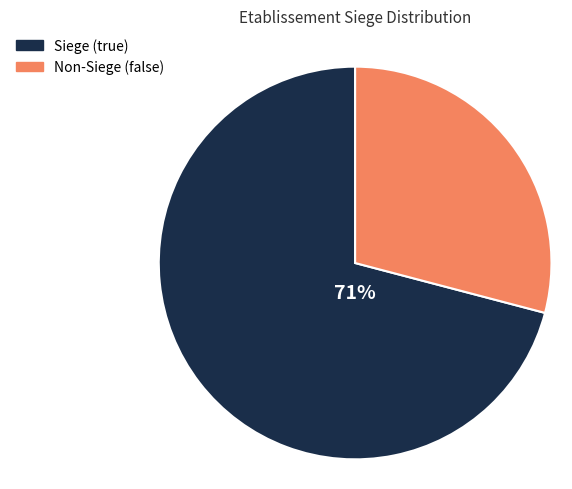

Count the number of slices in the pie.

2